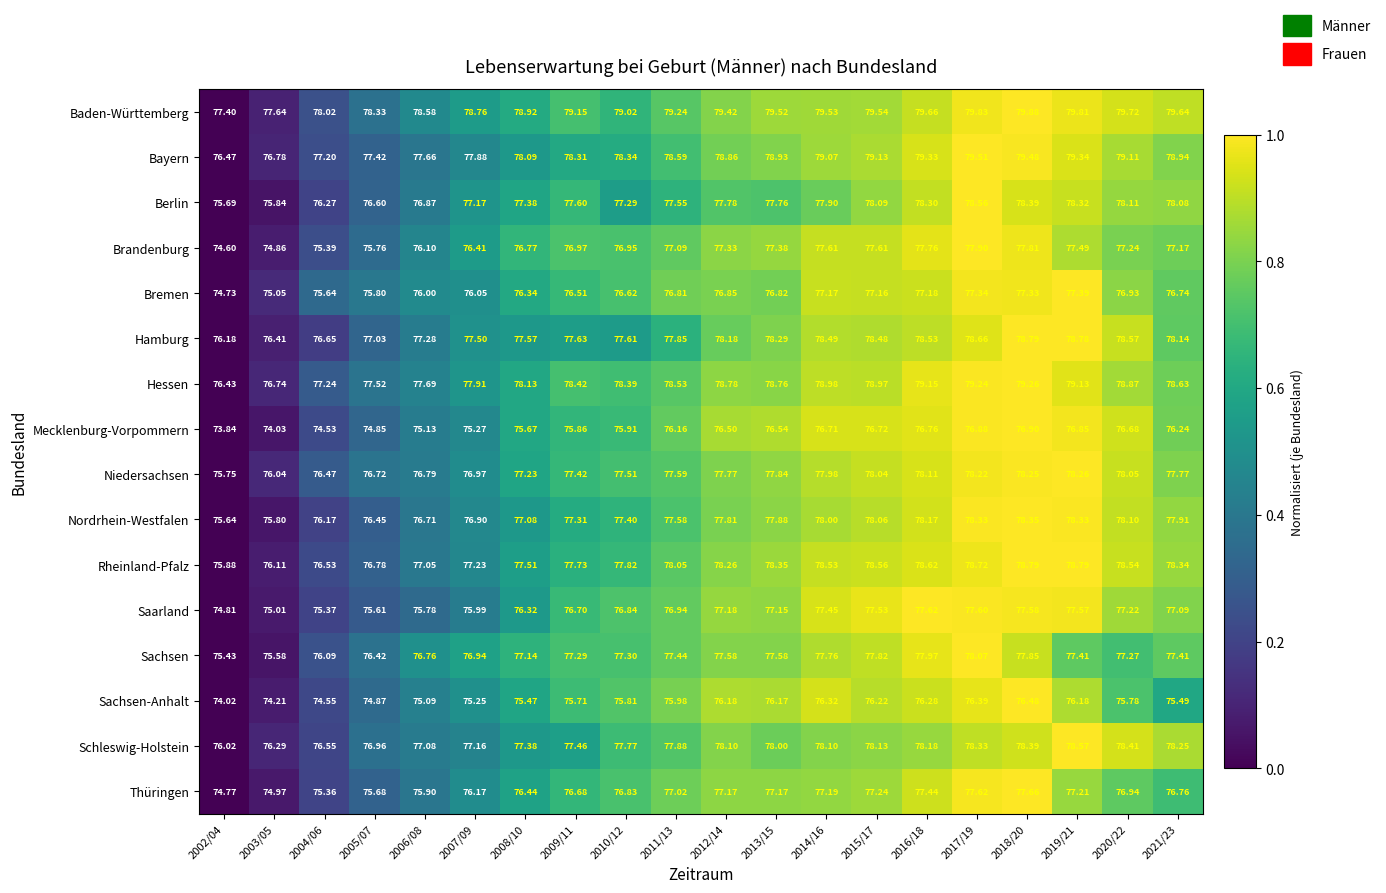

Between 2012/14 and 2020/22, which series saw the biggest shift?

Sachsen-Anhalt